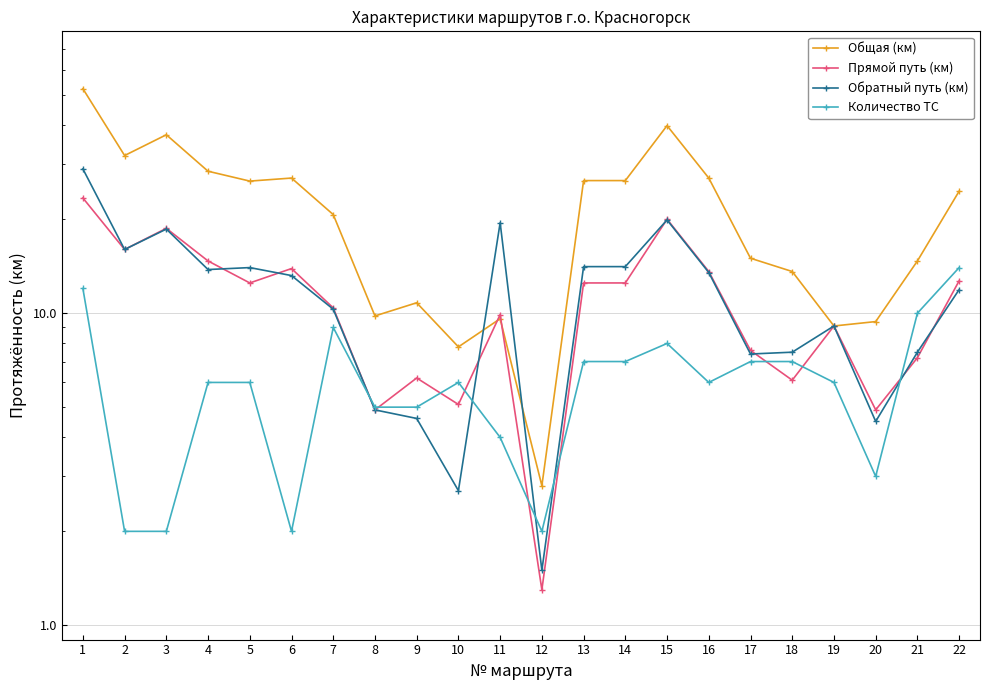

List the labels in order of Количество ТС value, smallest first.

2, 3, 6, 12, 20, 11, 8, 9, 4, 5, 10, 16, 19, 13, 14, 17, 18, 15, 7, 21, 1, 22